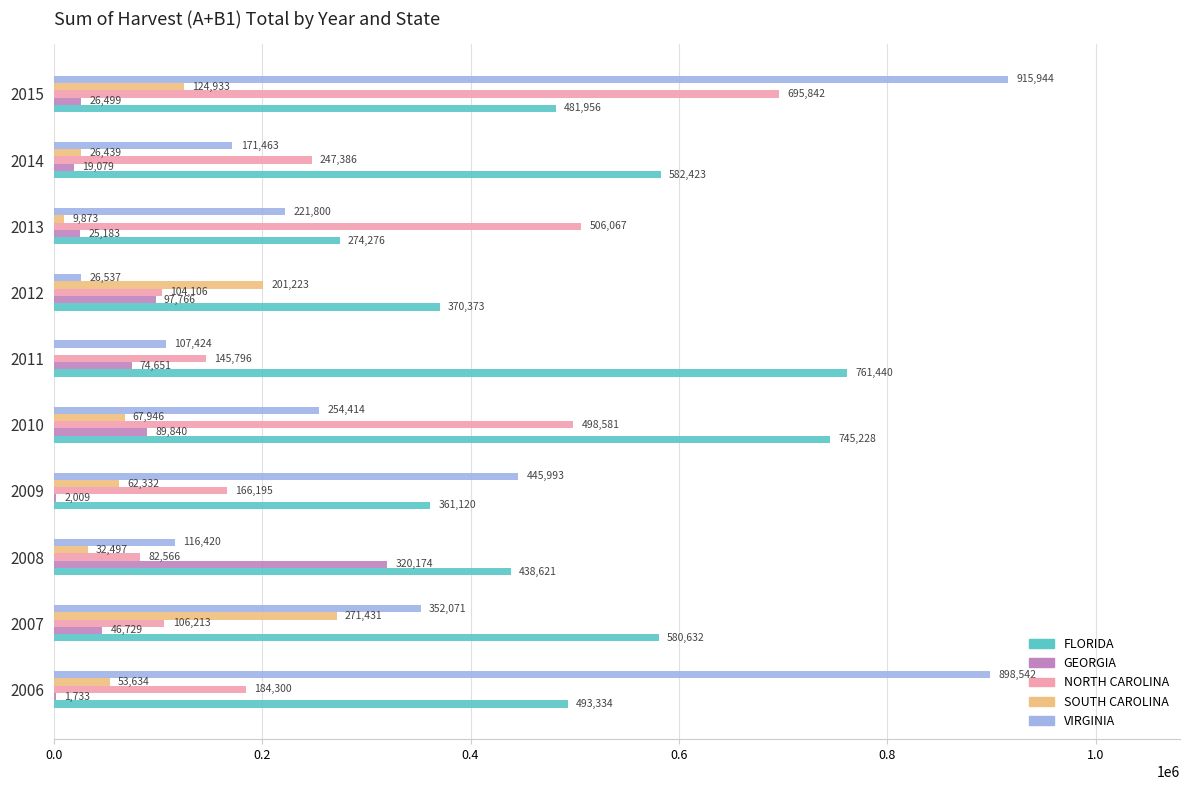

What is the highest value of the SOUTH CAROLINA series?

271431